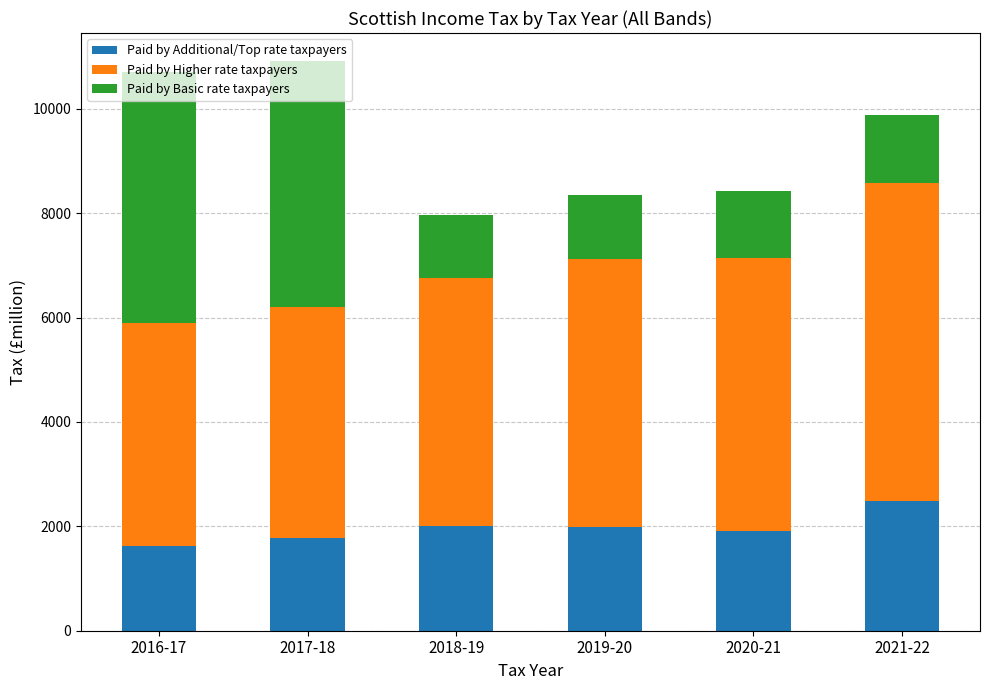

What is the average value of the Paid by Additional/Top rate taxpayers series?

1968